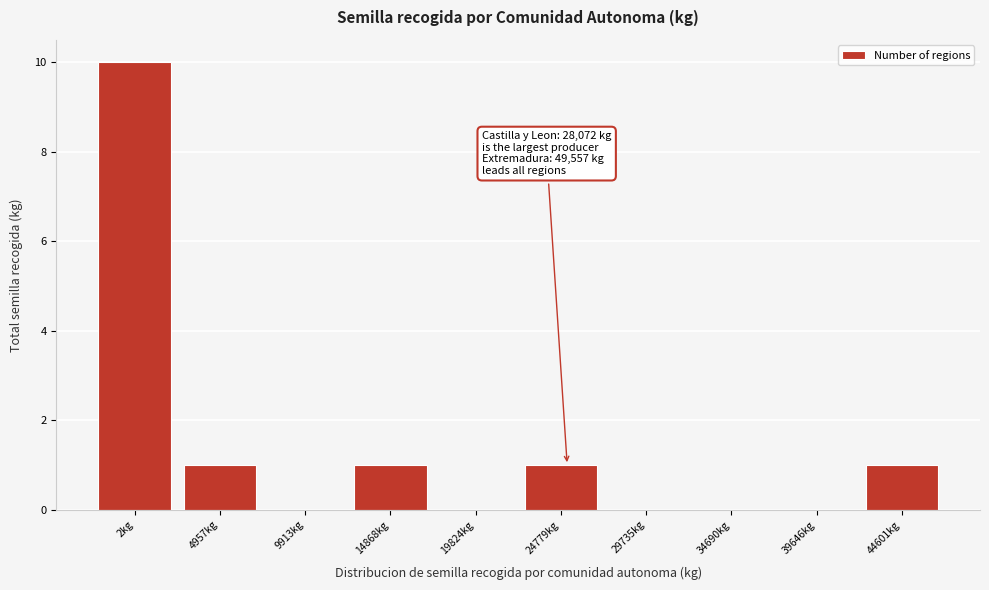

Reading left to right, list all the values displayed in this chart.

2kg=10	4957kg=1	9913kg=0	14868kg=1	19824kg=0	24779kg=1	29735kg=0	34690kg=0	39646kg=0	44601kg=1